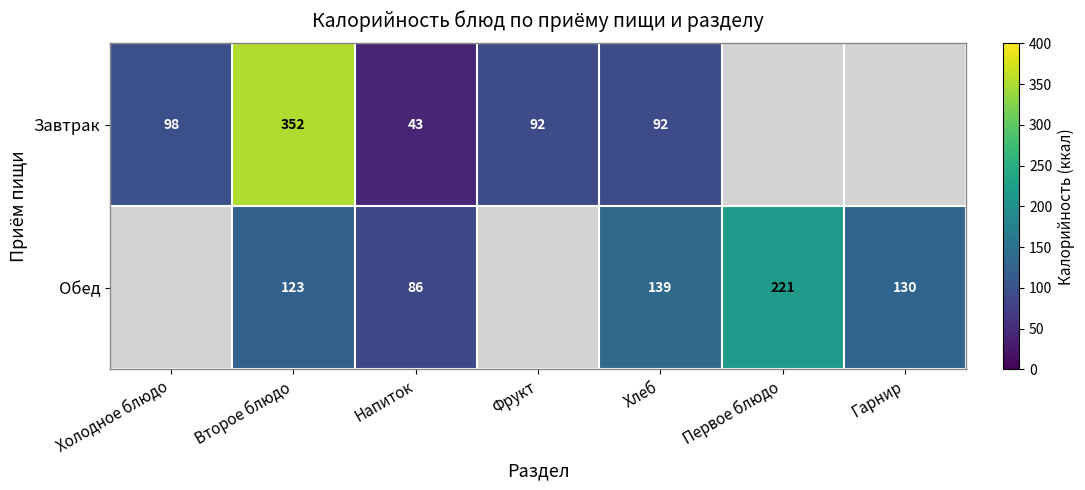

True or false: Обед has a value of 60 at Хлеб.

False